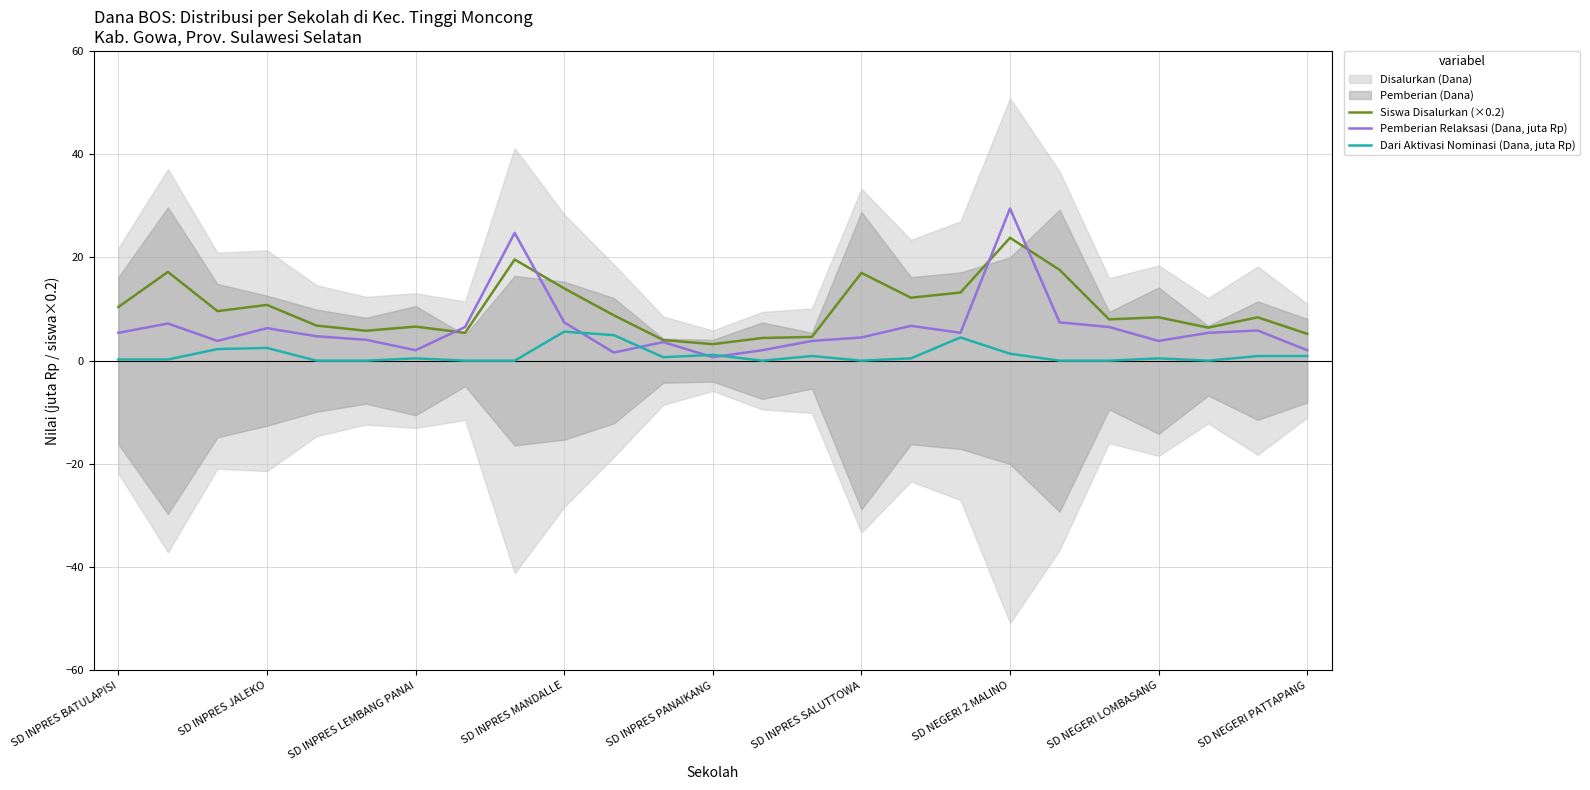

Which category has the highest value in the Siswa Disalurkan (×0.2) series?

SD NEGERI 2 MALINO